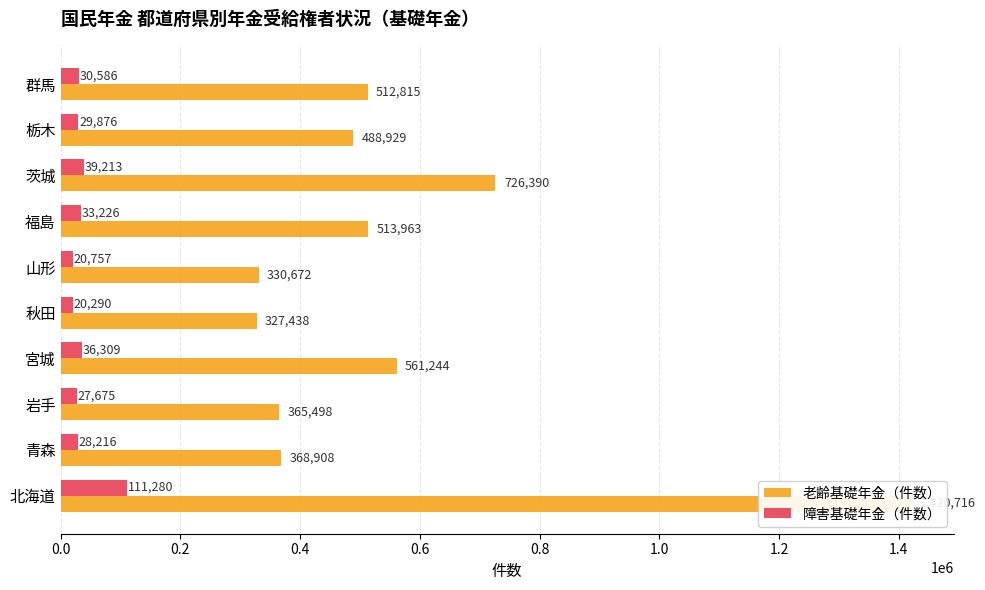

What is the greatest value displayed?

1420716